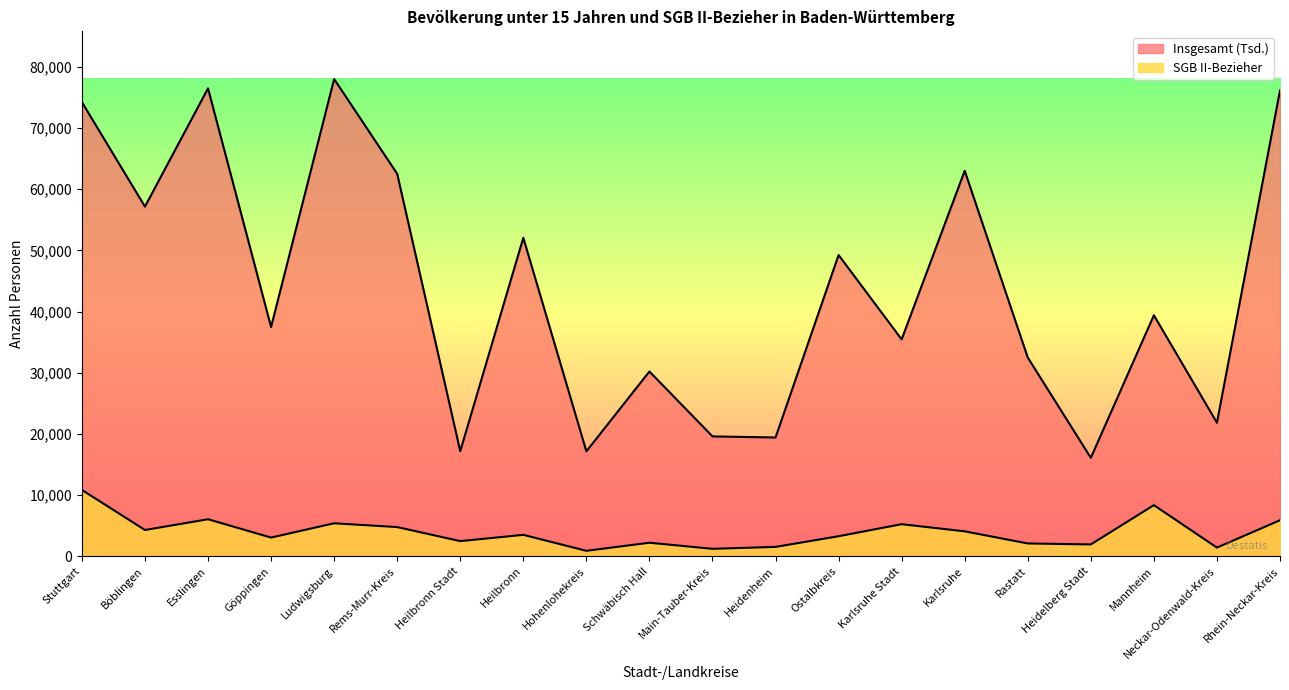

What is the value of the SGB II-Bezieher point at the 13th from the left?

3271